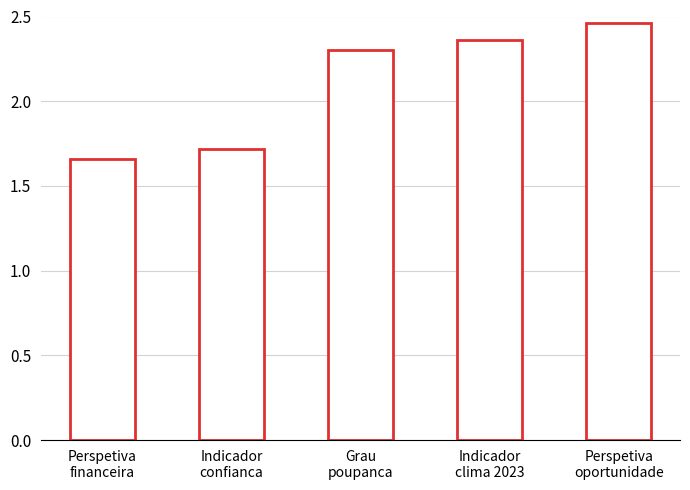

Where does the data first go above 2?

Grau
poupanca